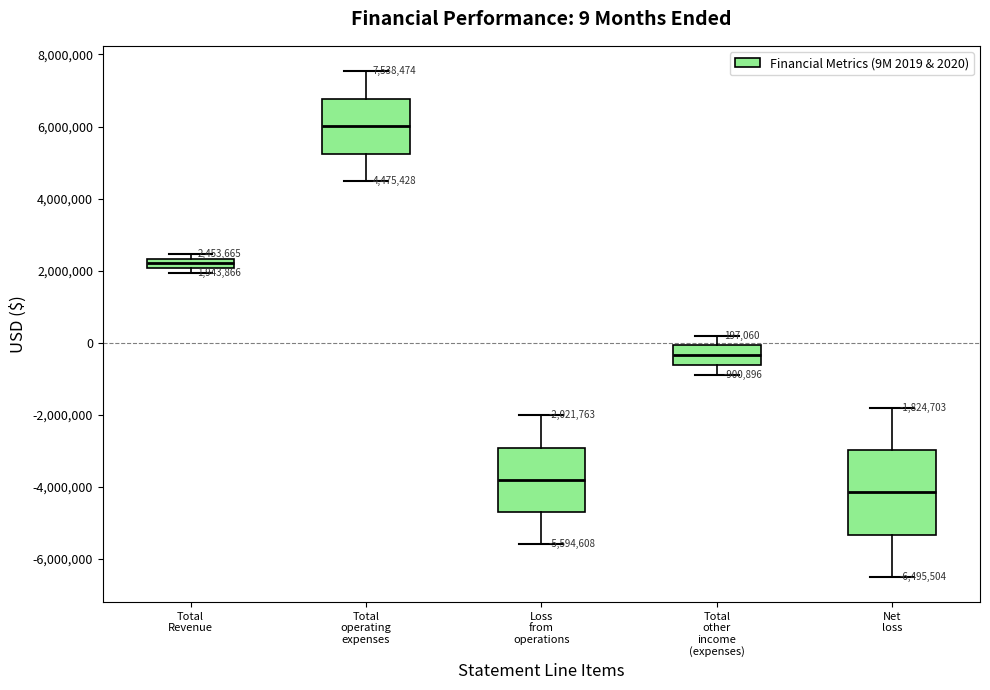

Which box is the tallest, from its lower edge to its upper edge?

Net loss